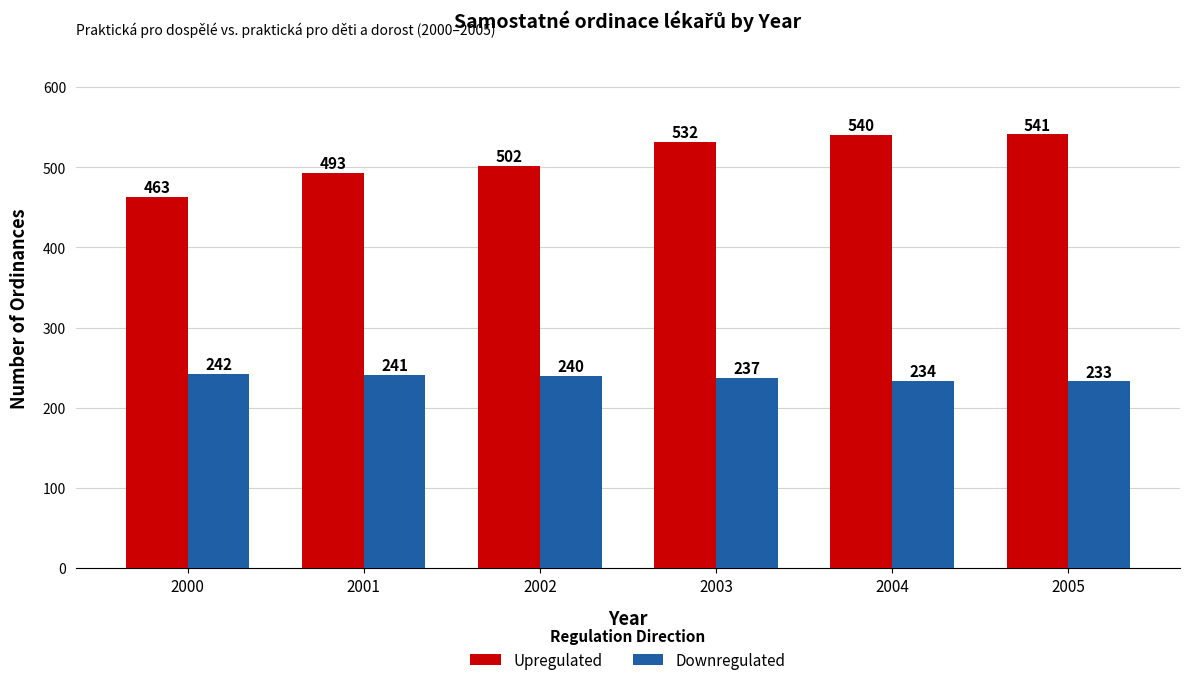

How many data points does each series have?

6